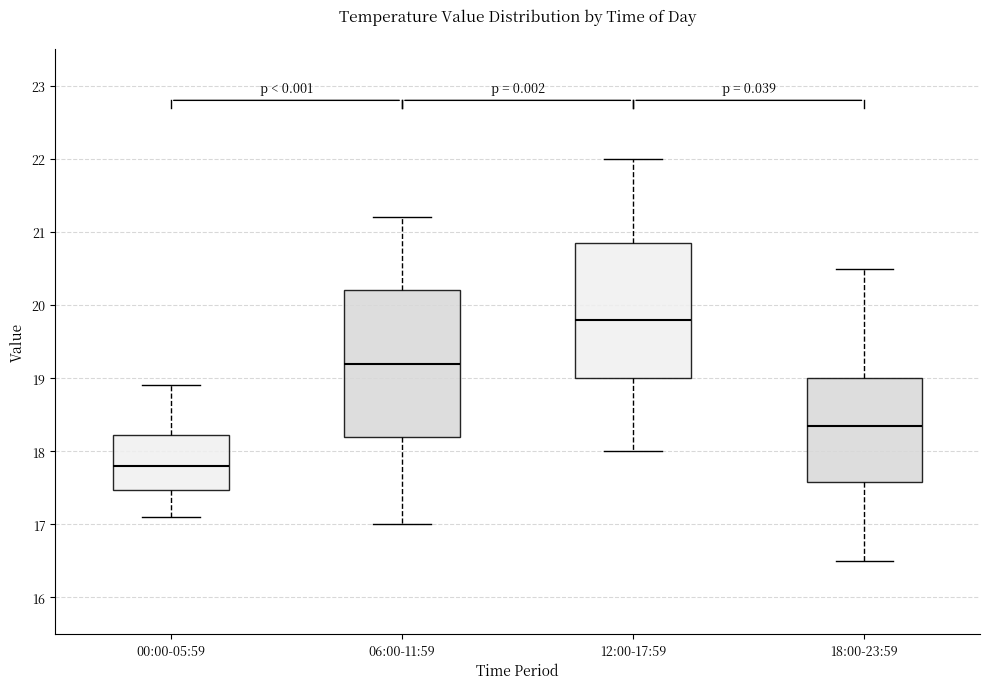

Which box has the lowest median line?

00:00-05:59